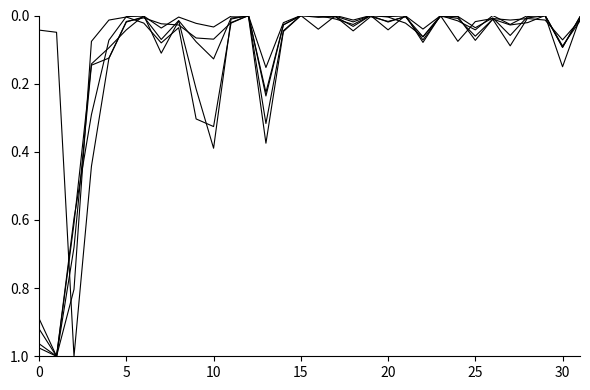

Does the chart have visible grid lines?

No